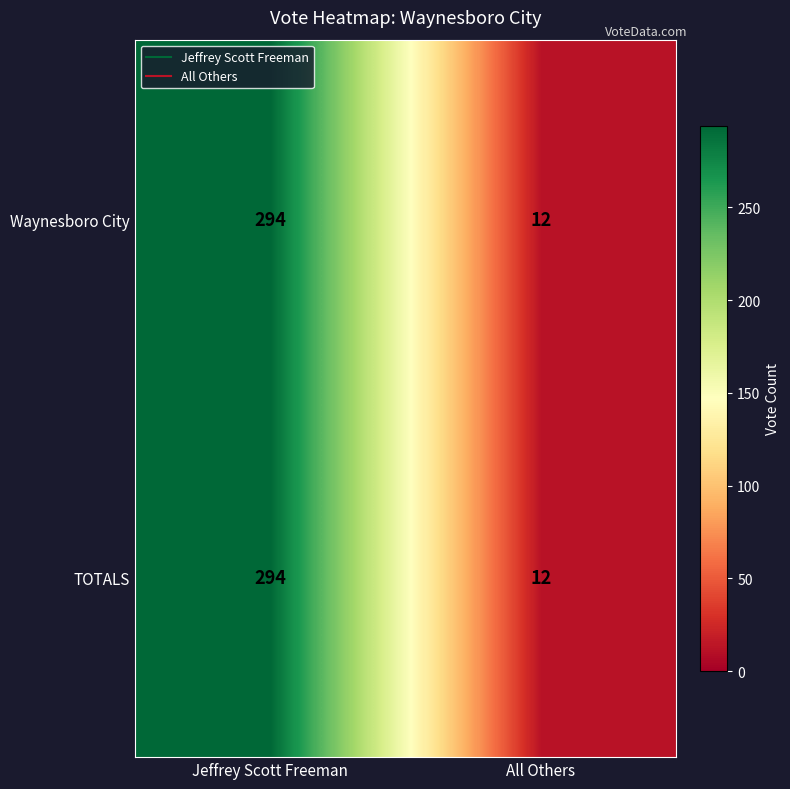

What is the sum of the Waynesboro City values at All Others and Jeffrey Scott Freeman?

306